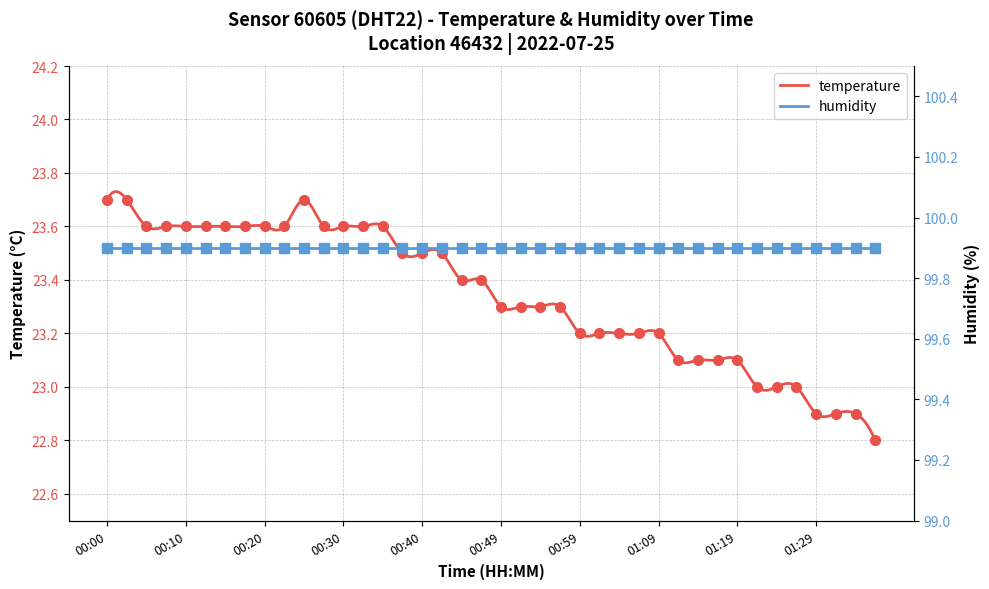

Count the values in the range 23 to 24.

36